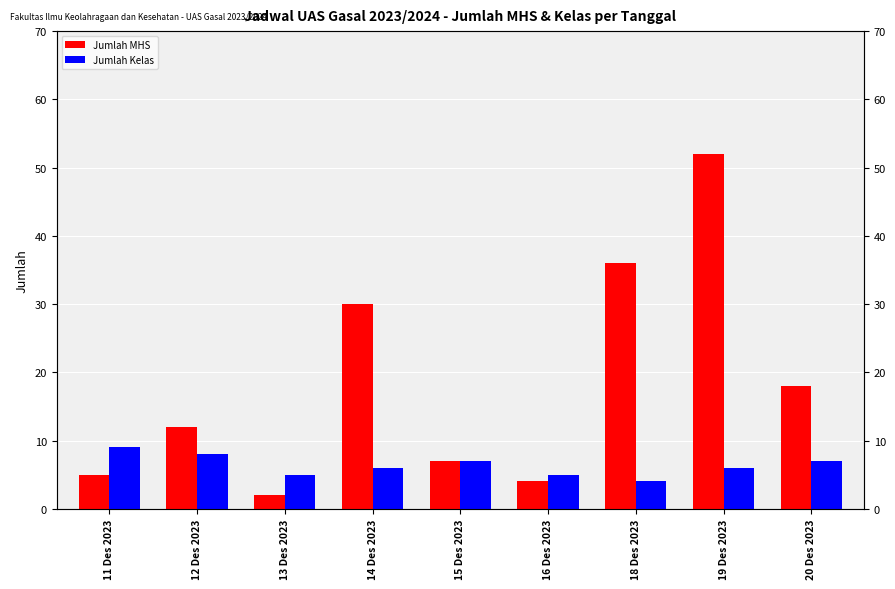

Which series has the widest spread of values?

Jumlah MHS